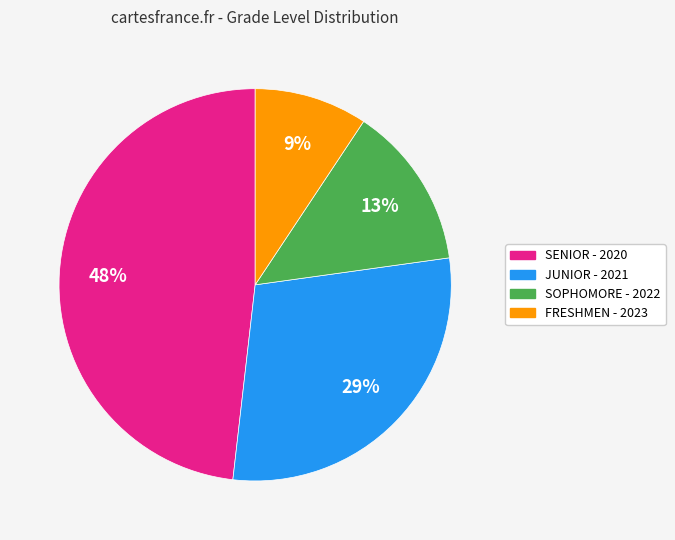

Which category has the biggest portion of the pie?

SENIOR - 2020